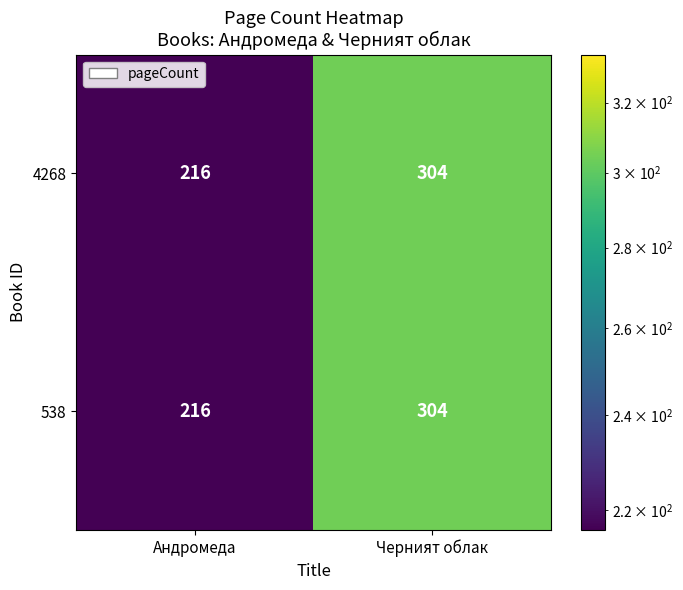

What is the difference between the 4268 values at Андромеда and Черният облак?

88